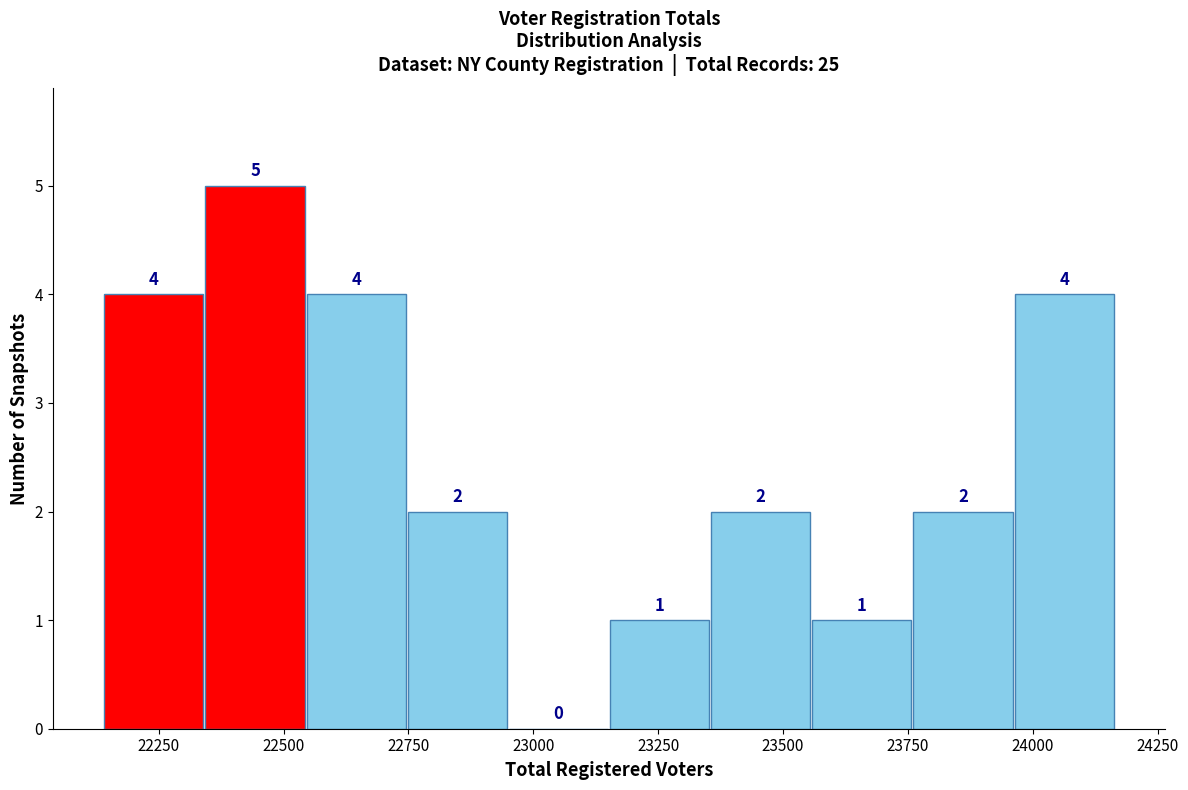

How tall is the bar that spans 23550 to 23750 on the x-axis? The bar edges are not printed on the chart, so give them approximately, as read against the axis.

1